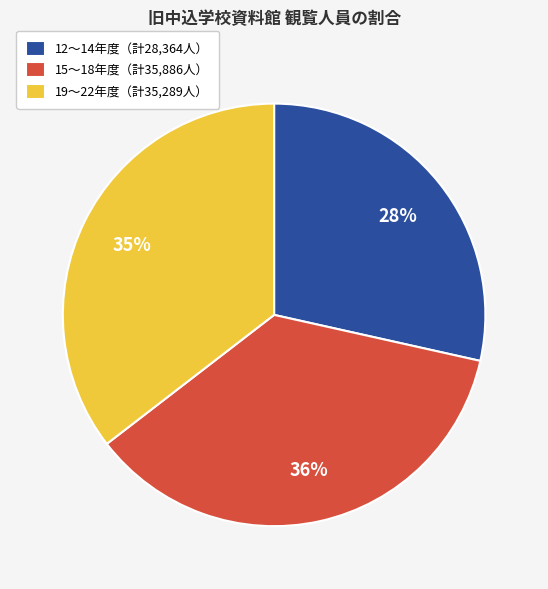

To the nearest percent, what percentage of the pie is 15〜18年度（計35,886人）?

36%